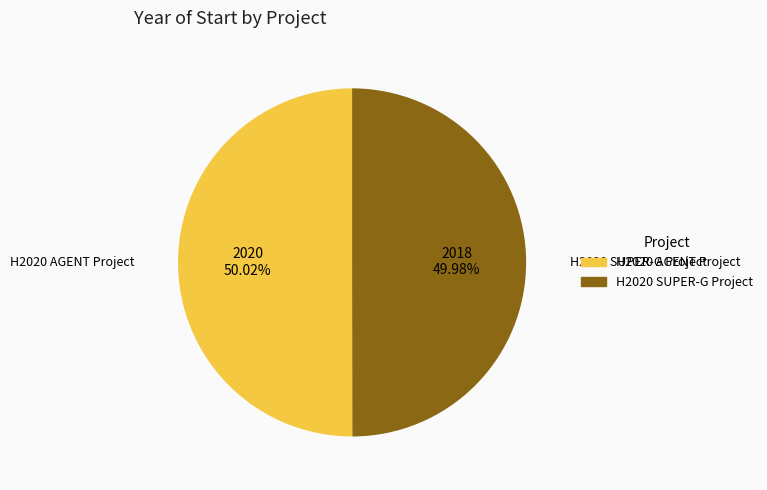

Is there a majority slice in this chart?

Yes